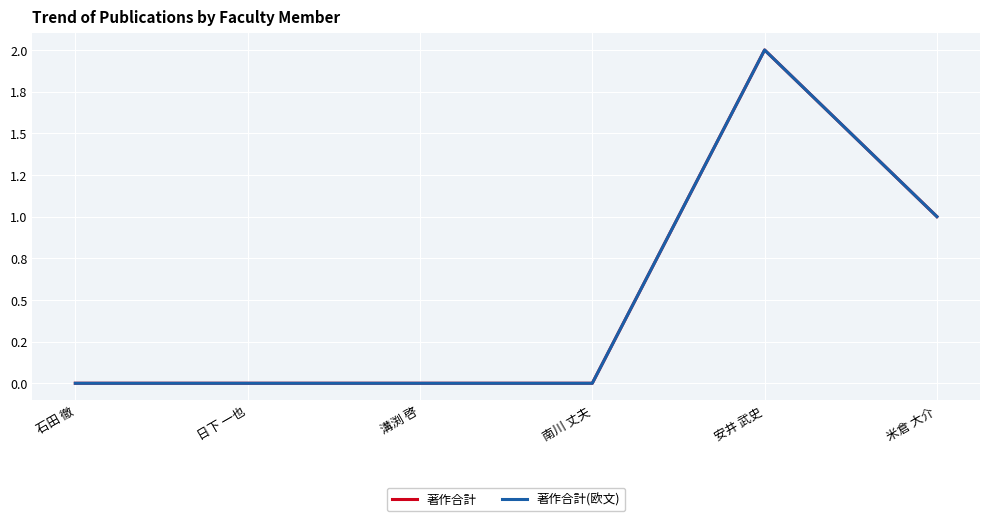

Does the chart have visible grid lines?

Yes